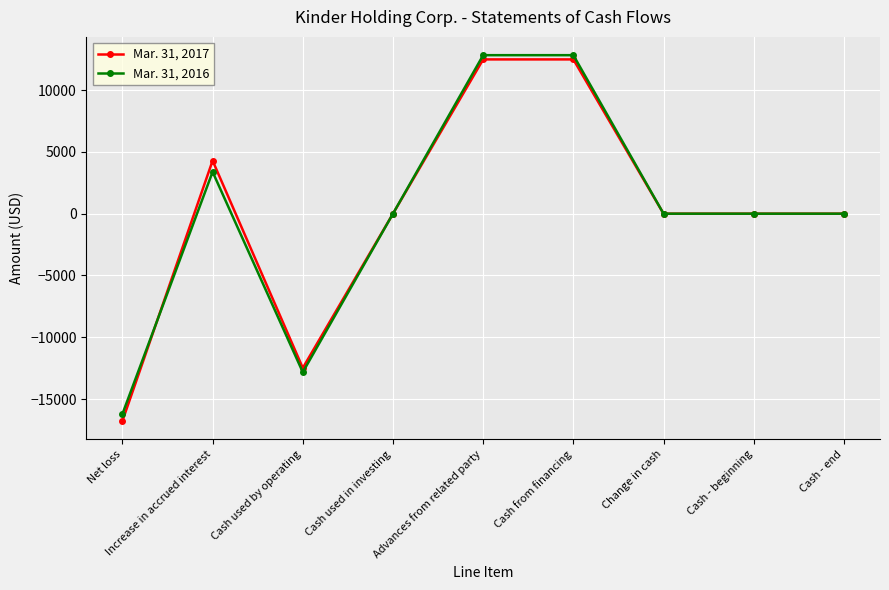

At which category does Mar. 31, 2017 reach its first local peak?

Increase in accrued interest